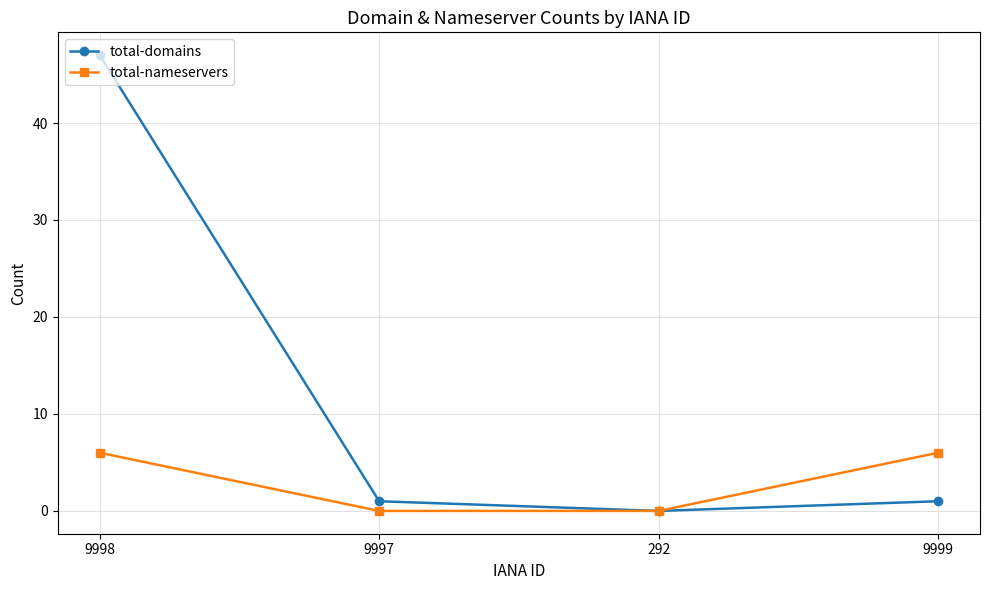

Rank the series by their maximum value, from highest to lowest.

total-domains, total-nameservers